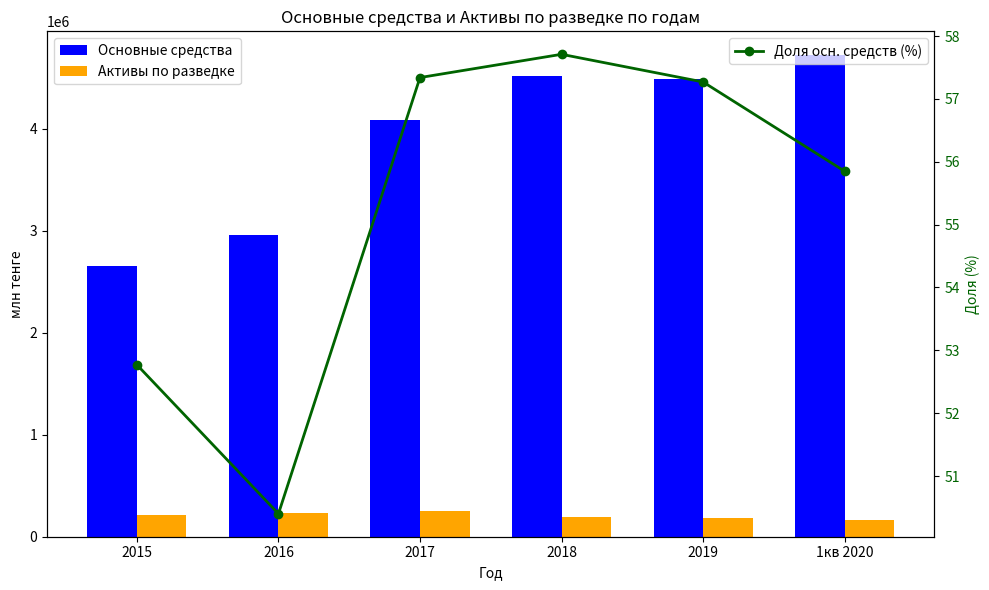

What is the label of the 2nd bar from the right?

2019